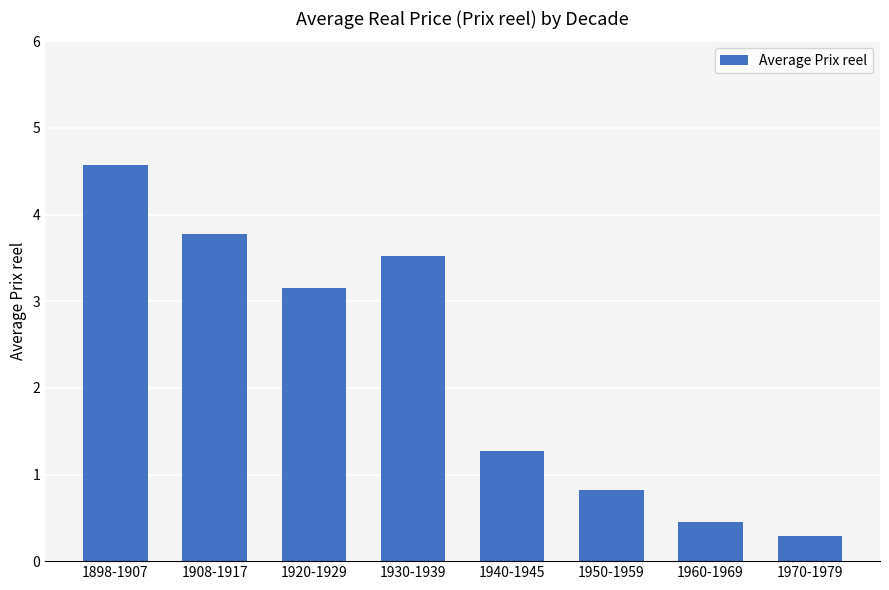

At which category does the chart reach its peak across all series?

1898-1907